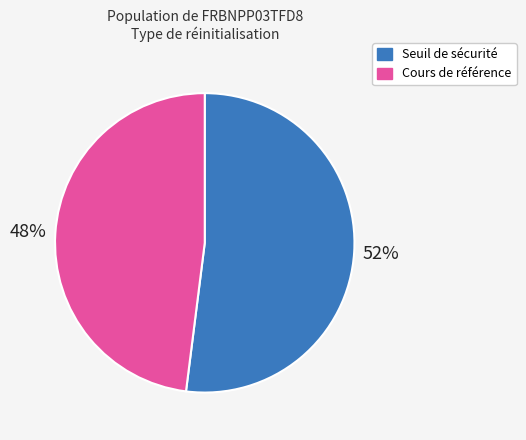

Does any single category account for the majority?

Yes